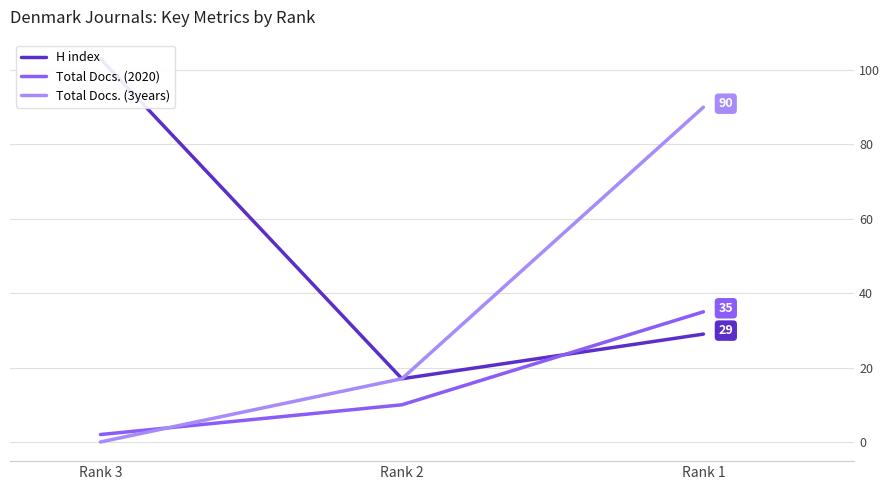

How many lines are shown in the chart?

3